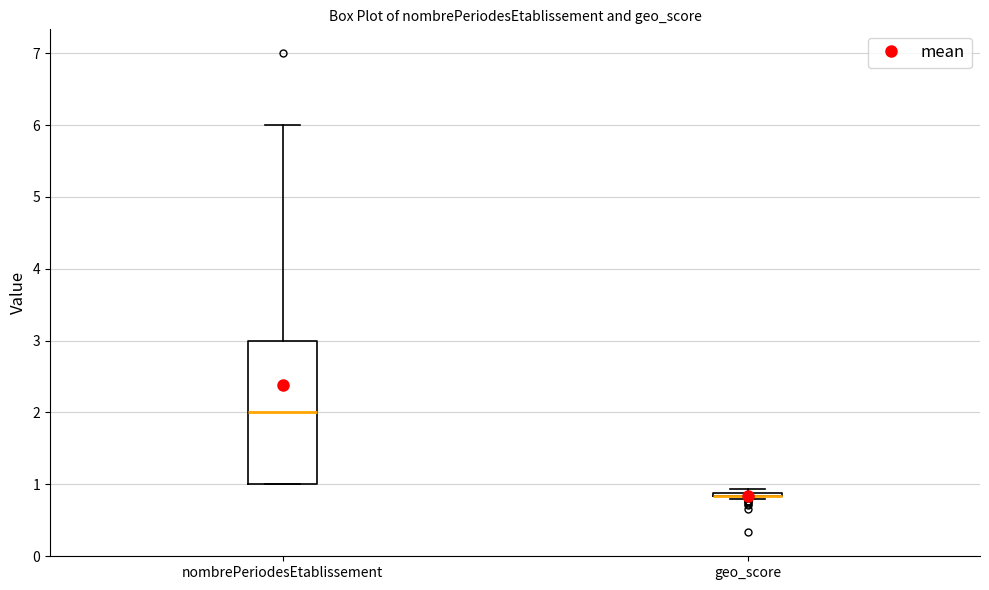

Comparing the boxes themselves (not the whiskers), which one is the tallest?

nombrePeriodesEtablissement